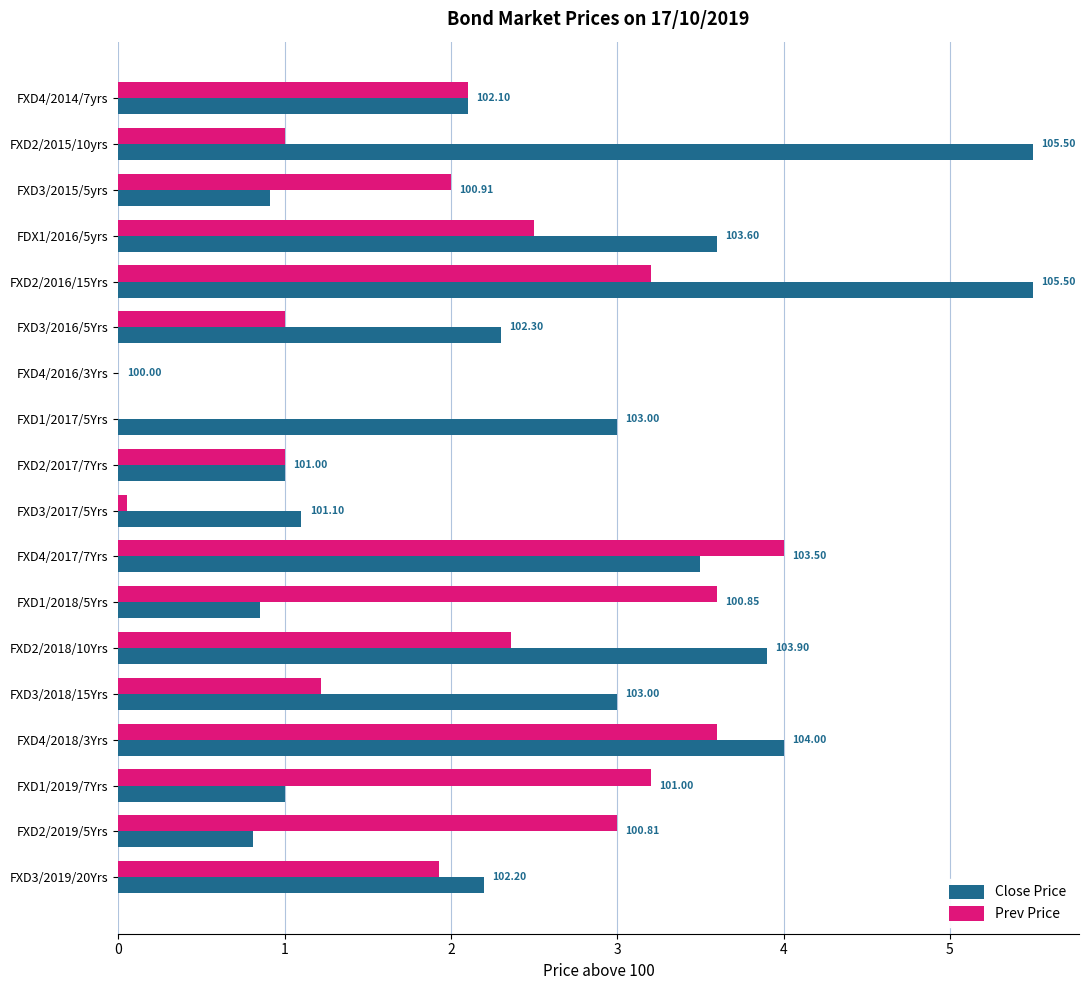

Rank the categories by Close Price value from lowest to highest.

FXD4/2016/3Yrs, FXD2/2019/5Yrs, FXD1/2018/5Yrs, FXD3/2015/5yrs, FXD2/2017/7Yrs, FXD1/2019/7Yrs, FXD3/2017/5Yrs, FXD4/2014/7yrs, FXD3/2019/20Yrs, FXD3/2016/5Yrs, FXD1/2017/5Yrs, FXD3/2018/15Yrs, FXD4/2017/7Yrs, FDX1/2016/5yrs, FXD2/2018/10Yrs, FXD4/2018/3Yrs, FXD2/2015/10yrs, FXD2/2016/15Yrs